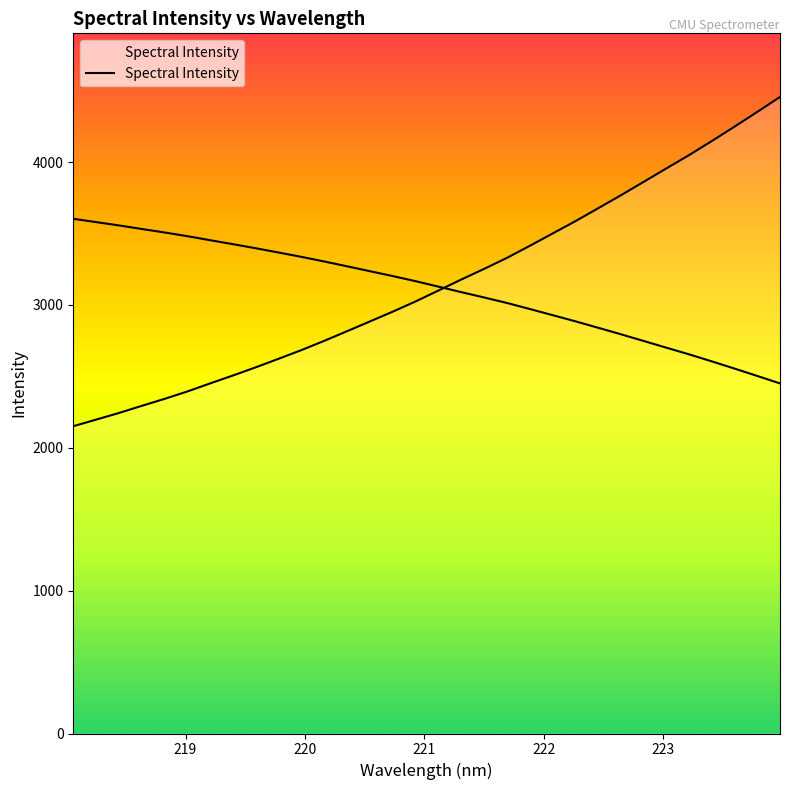

What is the maximum value shown in the chart?

4455.2